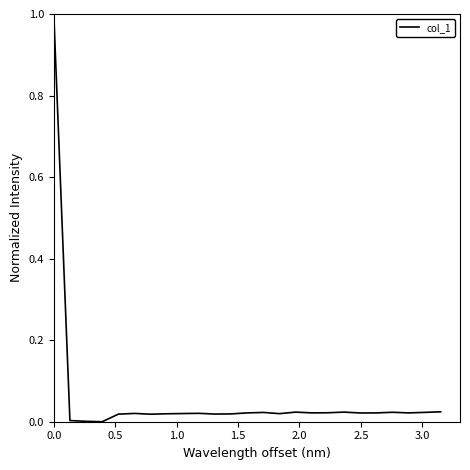

How many lines are shown in the chart?

1